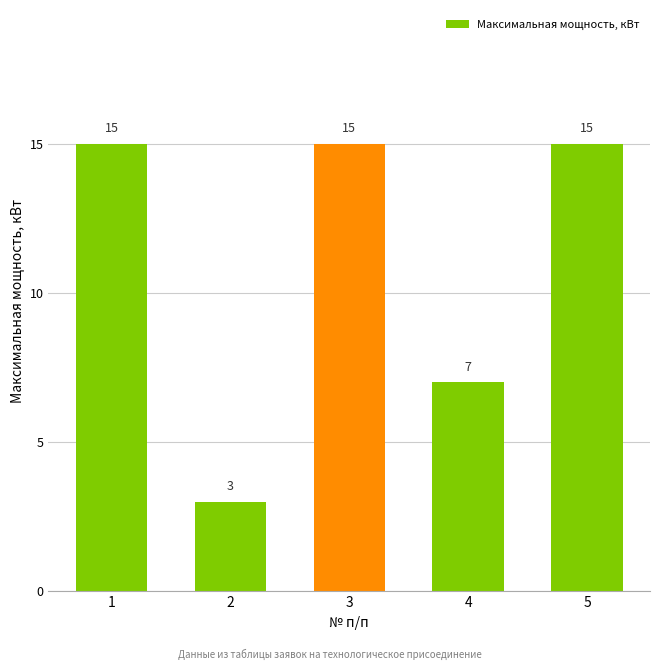

What is the change in value from 2 to 3?

+12